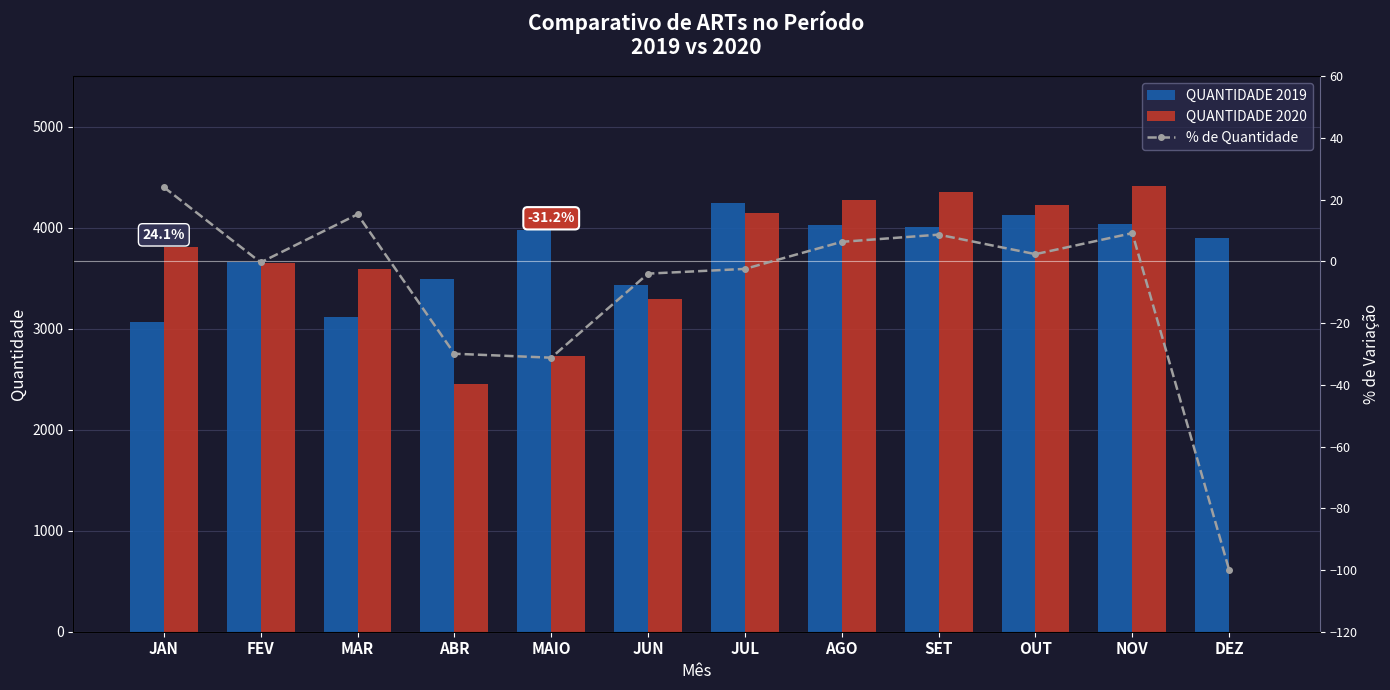

What is the sum of the % de Quantidade values at MAIO and SET?

-22.5